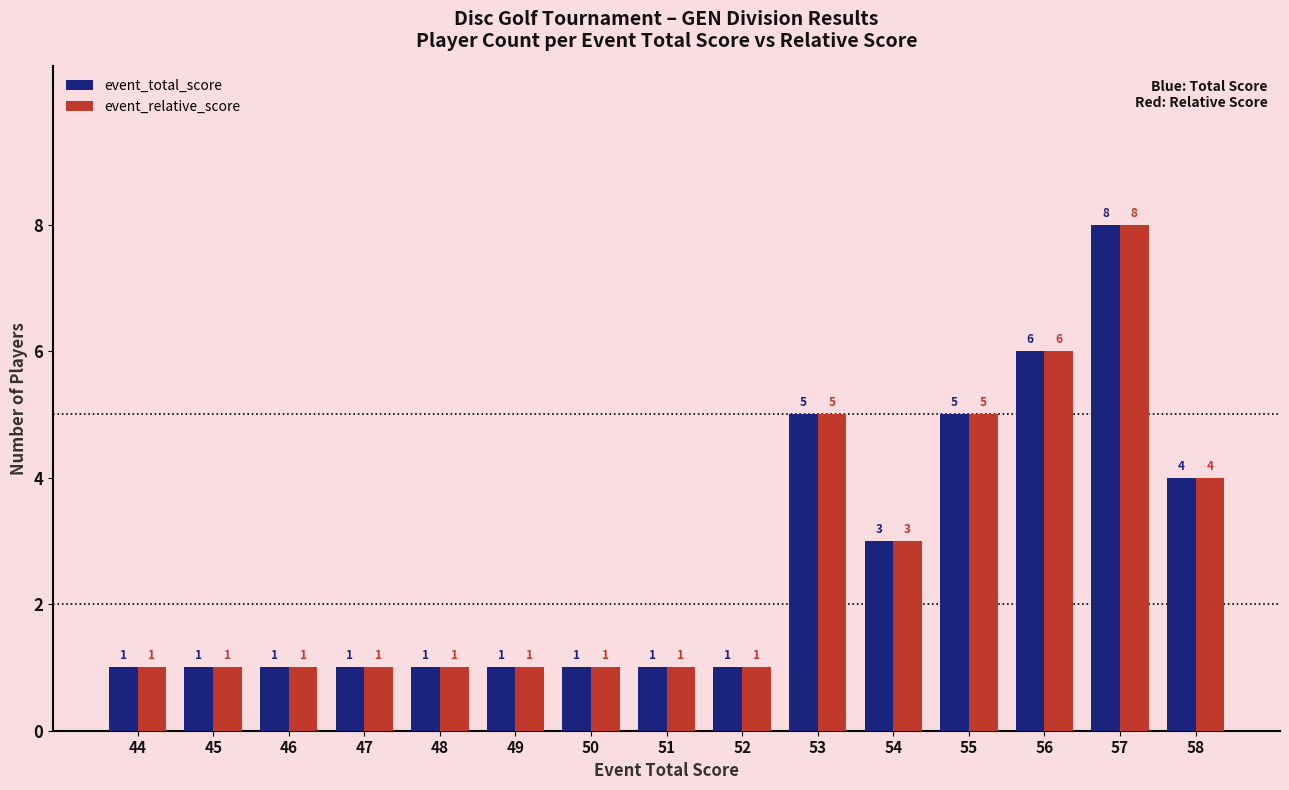

What value does the event_relative_score series have at 46?

1